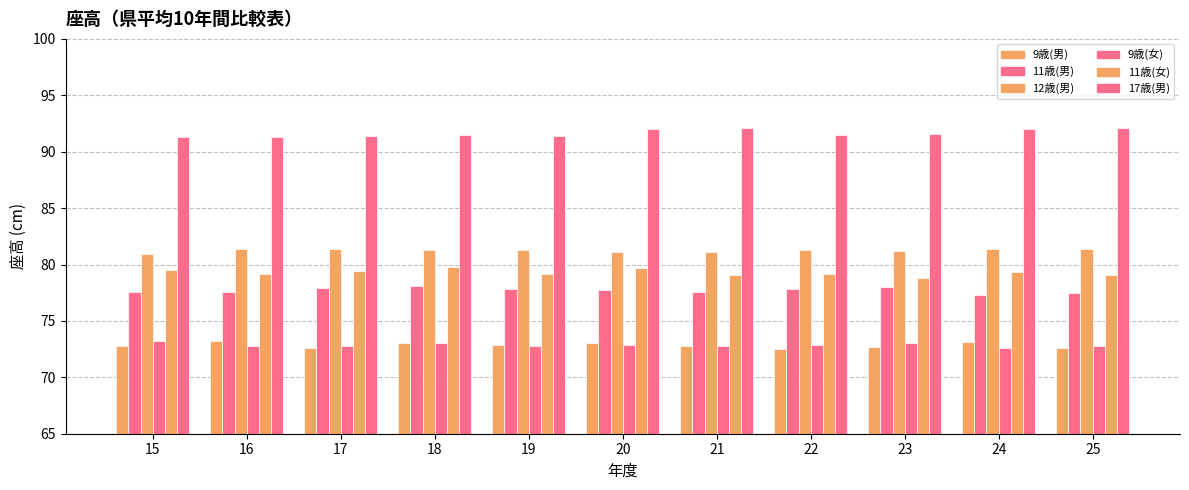

At which category does the chart reach its peak across all series?

21